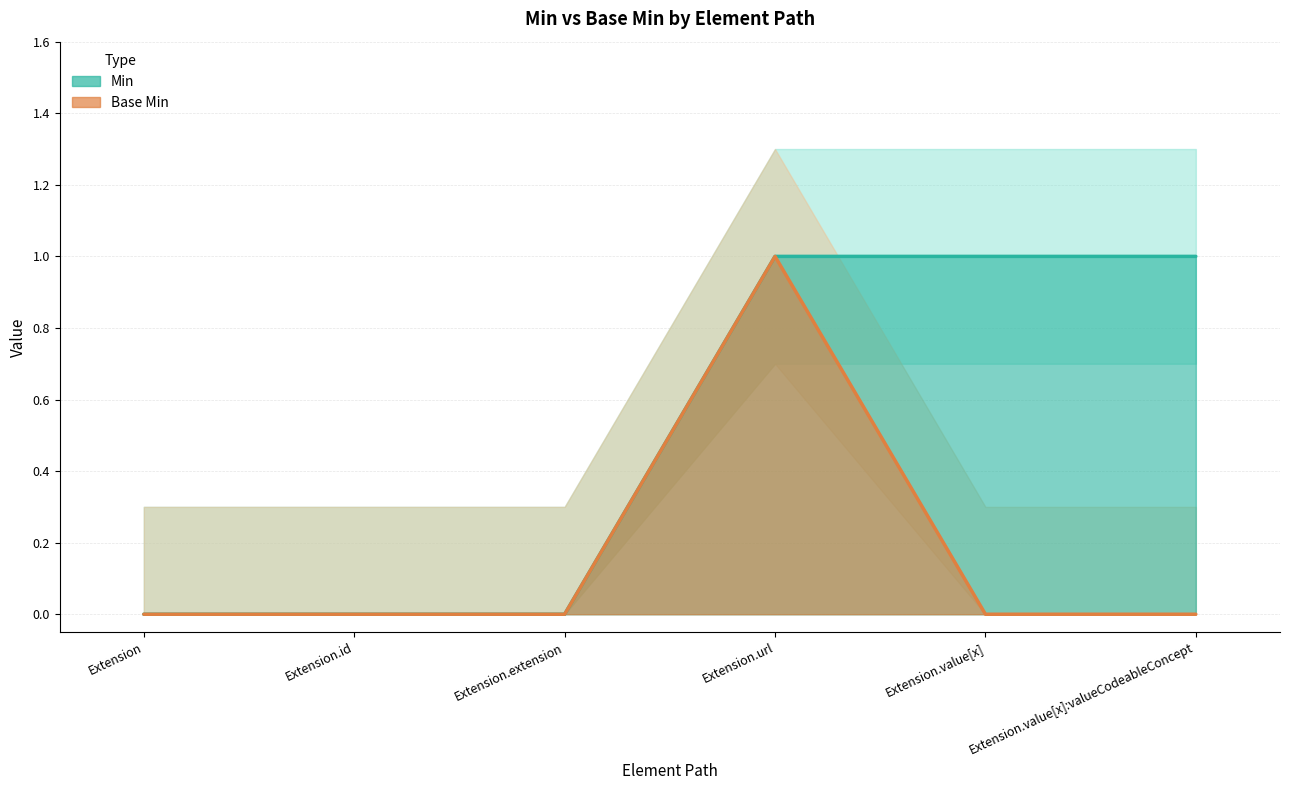

Which series changed the most between Extension.id and Extension.extension?

Min